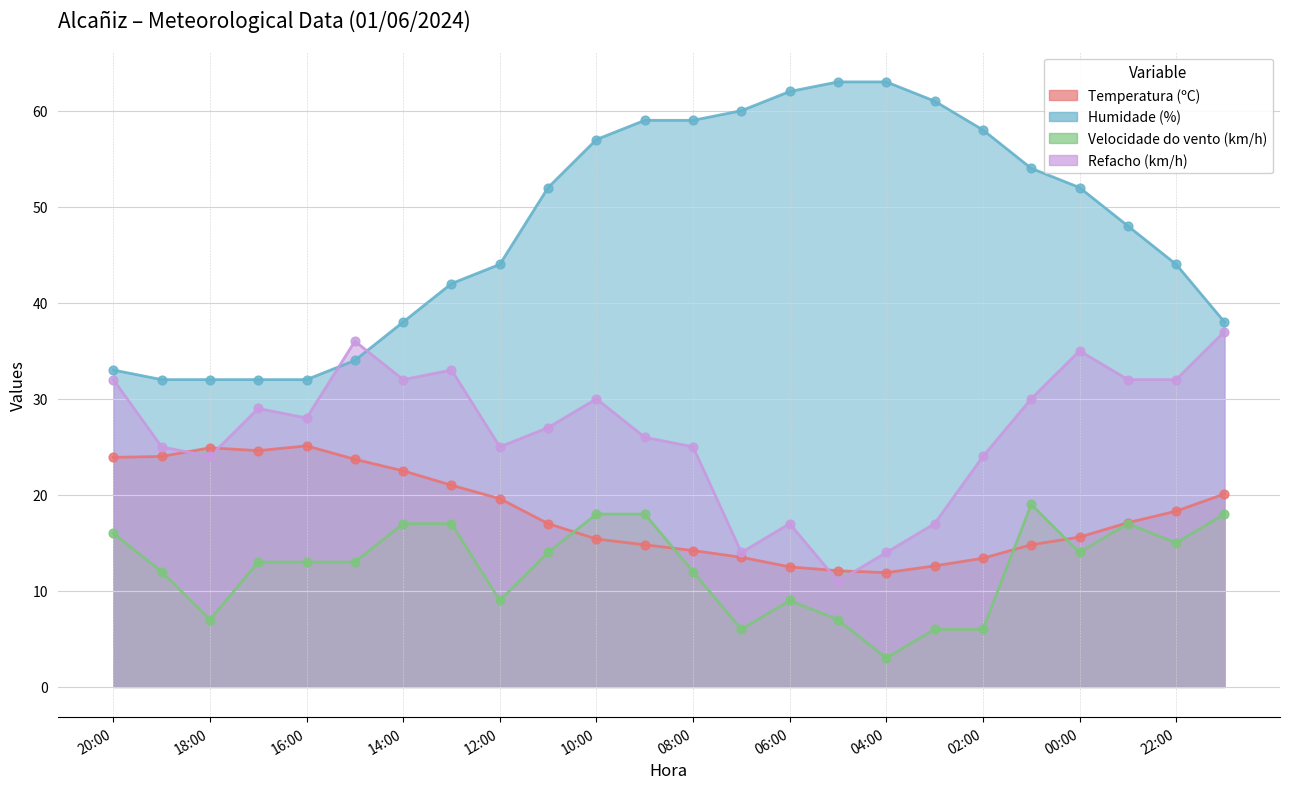

What are all the series names shown in the legend?

Temperatura (ºC), Humidade (%), Velocidade do vento (km/h), Refacho (km/h)